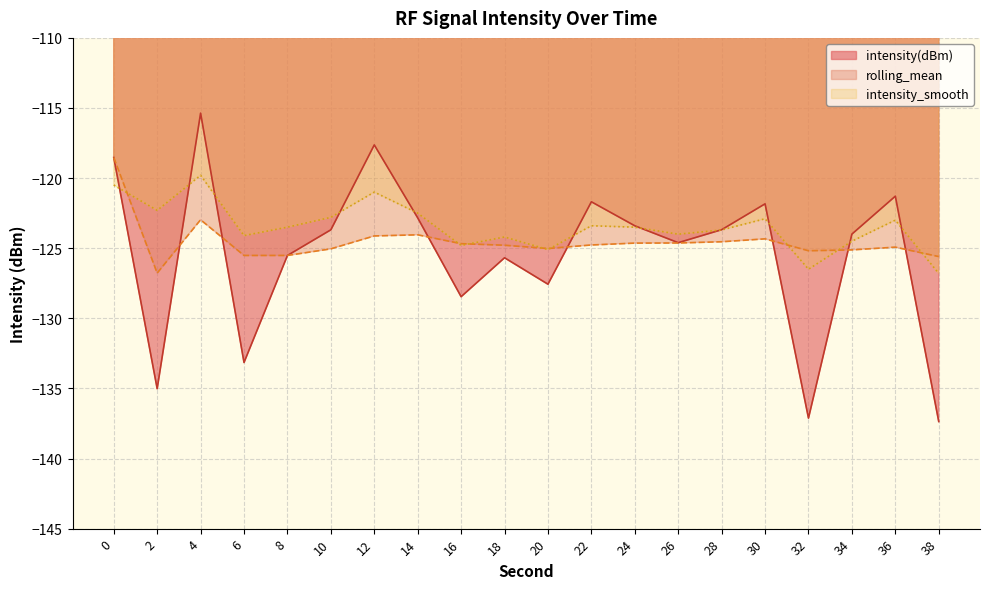

Is it true that intensity(dBm) equals -135.0 at 2?

True